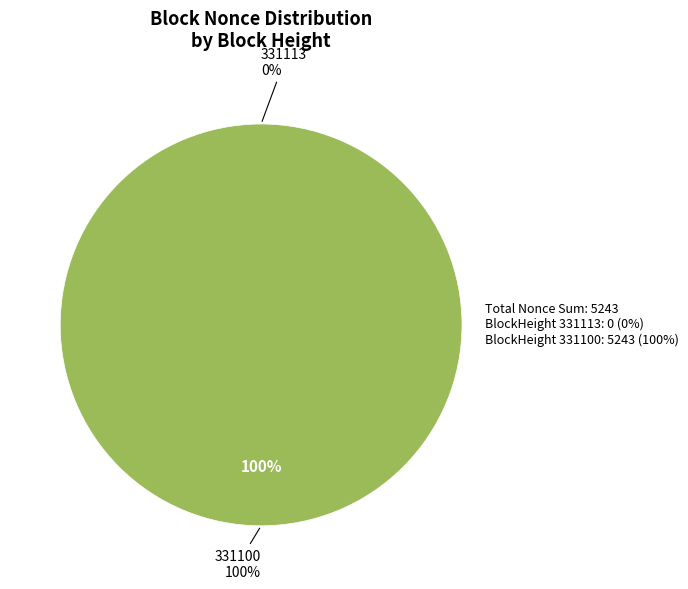

How many slices are in this pie chart?

2